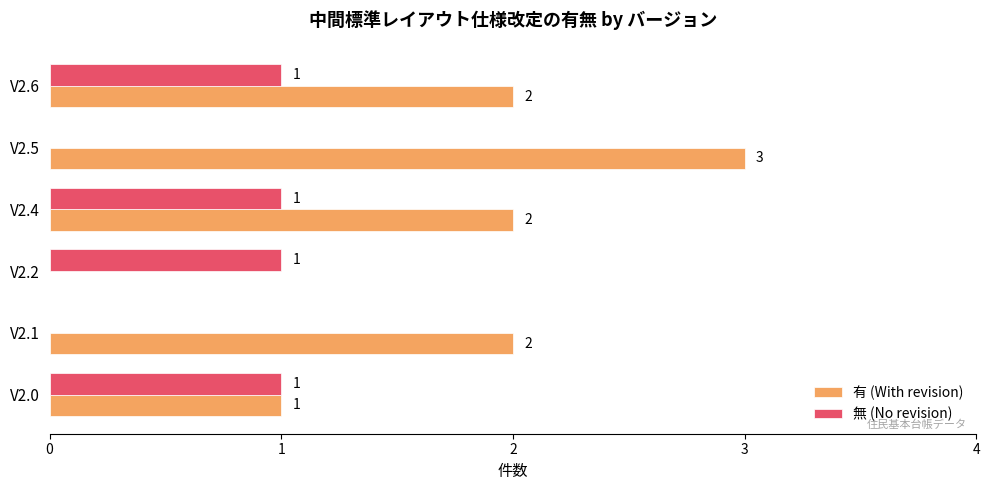

Which series changed the most between V2.0 and V2.4?

有 (With revision)